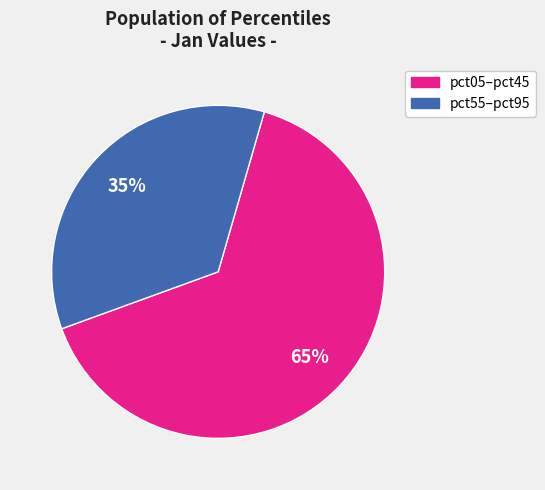

To the nearest percent, what is the difference between the largest and smallest slice percentages?

30%